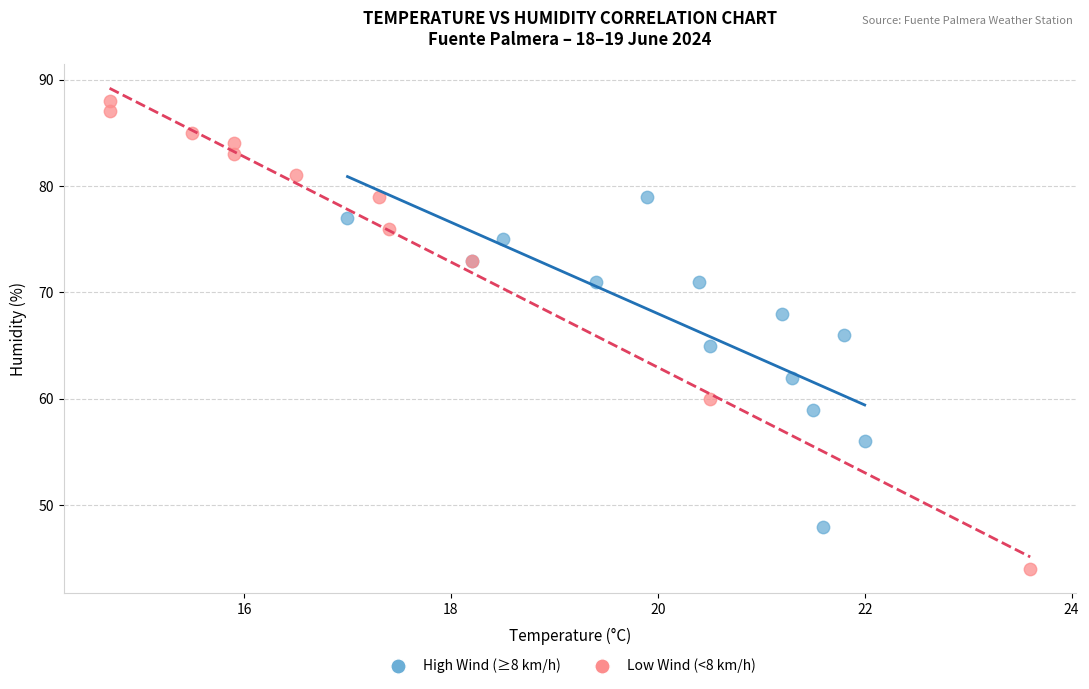

Which series contains the highest Y value?

Low Wind (<8 km/h)